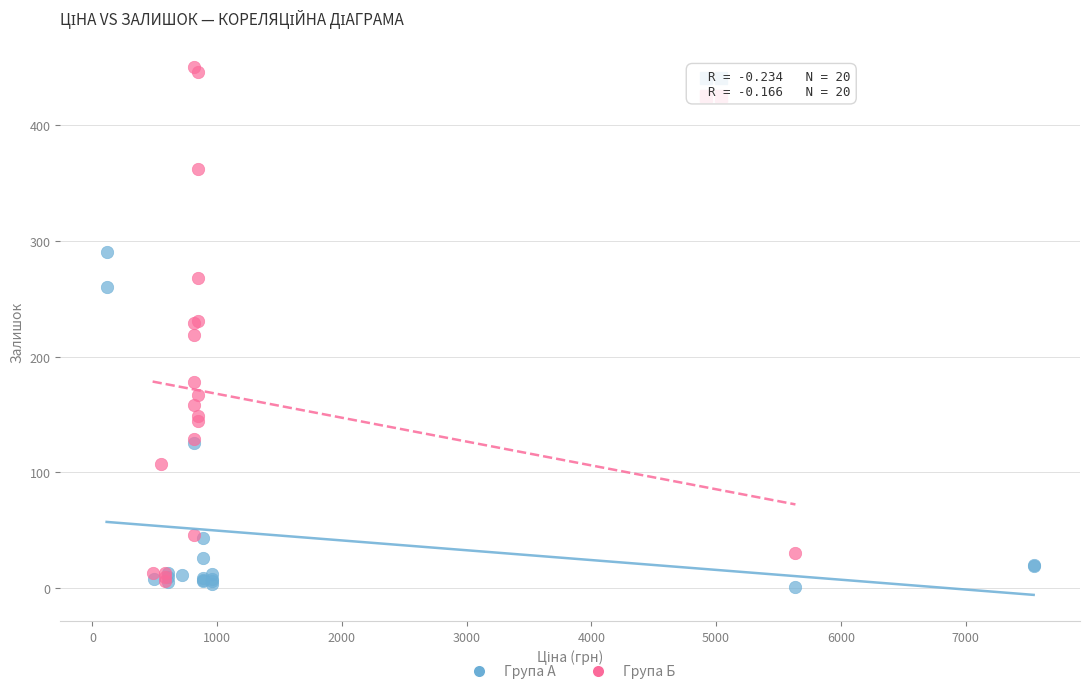

Which series reaches the maximum Y coordinate?

Група Б